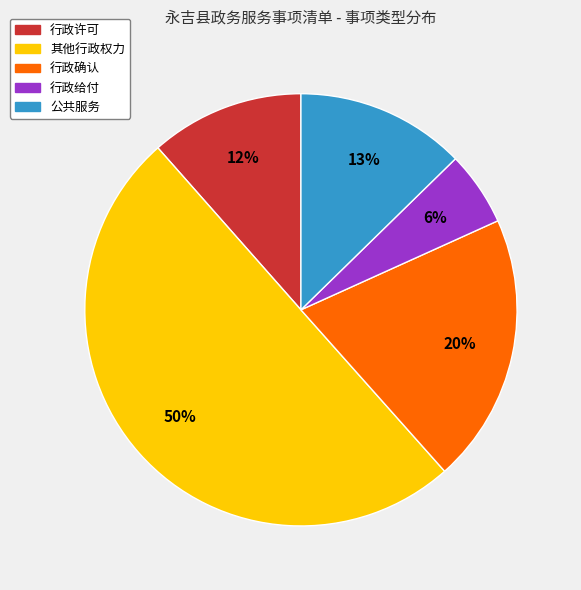

To the nearest percent, what is the difference between the 行政许可 and 公共服务 slice percentages?

1%